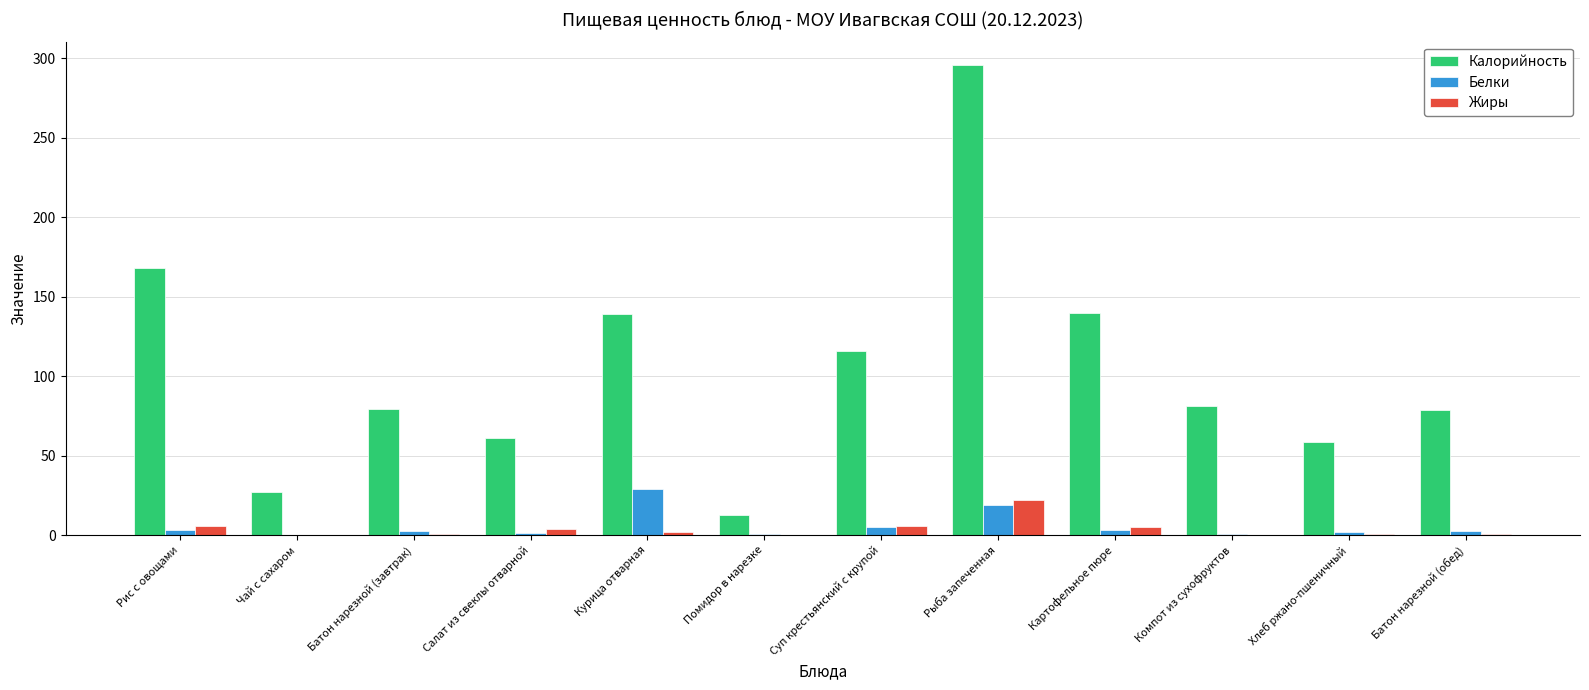

What is the sum of the Белки values at Батон нарезной (завтрак) and Рыба запеченная?

21.3